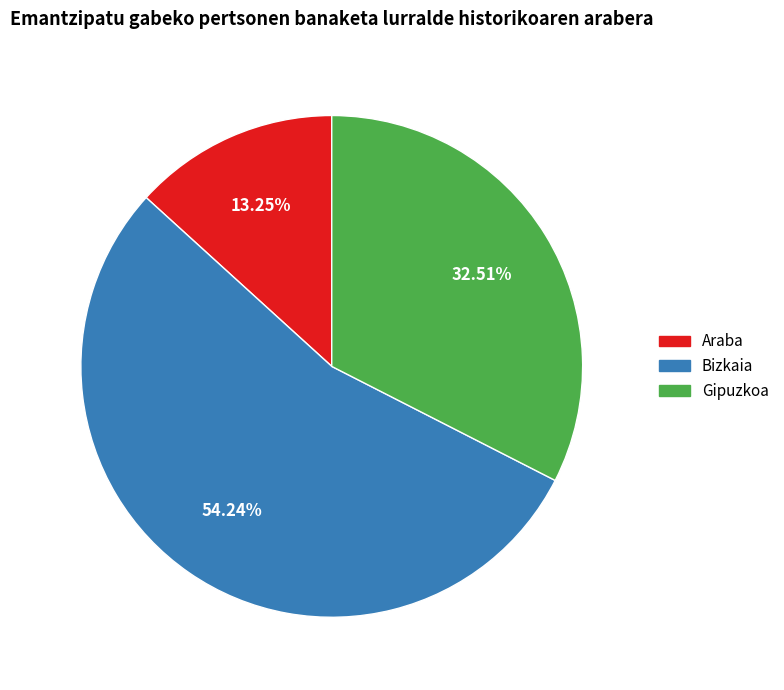

How many slices are in this pie chart?

3